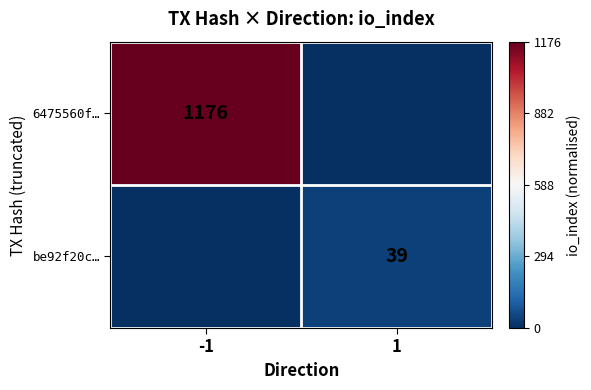

Is it true that 6475560f… equals 1811 at -1?

False